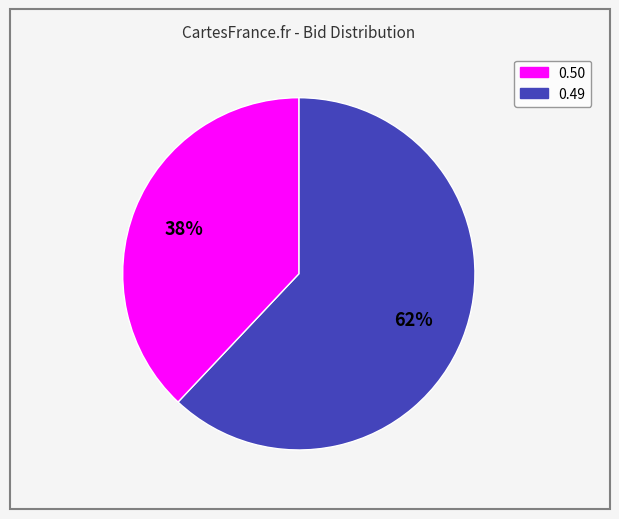

Does any single category account for the majority?

Yes